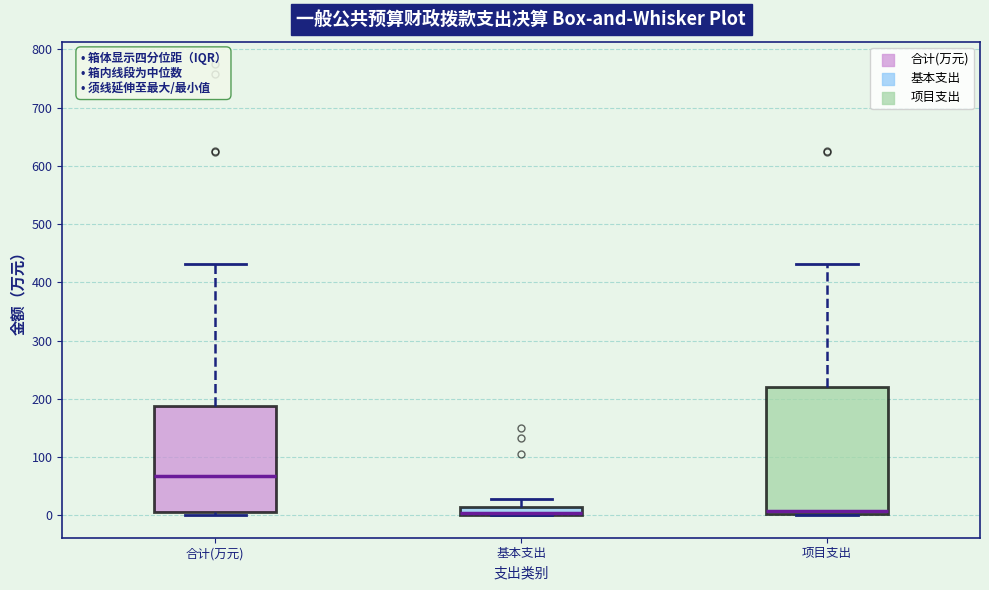

Comparing the boxes themselves (not the whiskers), which one is the tallest?

项目支出